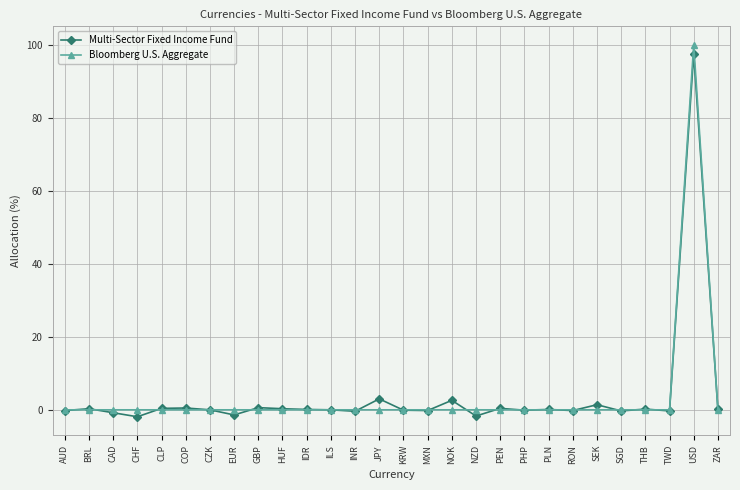

In Bloomberg U.S. Aggregate, how many points are higher than both neighbors (excluding endpoints)?

1